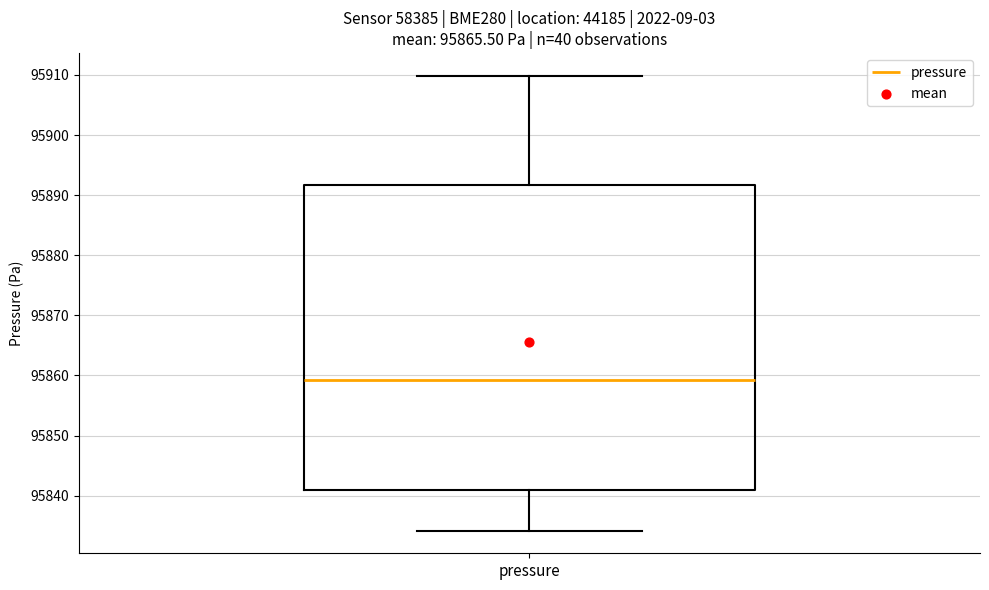

Transcribe this box plot: give where the median line is, the range the box spans, and where the two whiskers end, as read against the y-axis. The values are not printed on the chart, so give them approximately, as read against the axis.

median 95859, box 95841 to 95892, whiskers 95834 to 95910